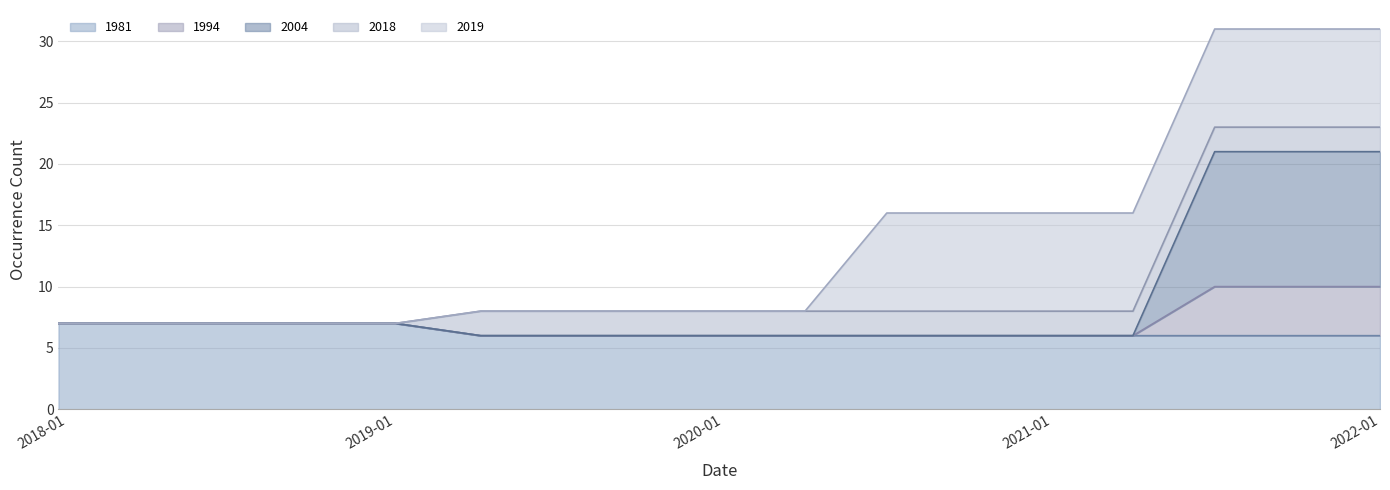

How many data points in 1981 are above 6?

5